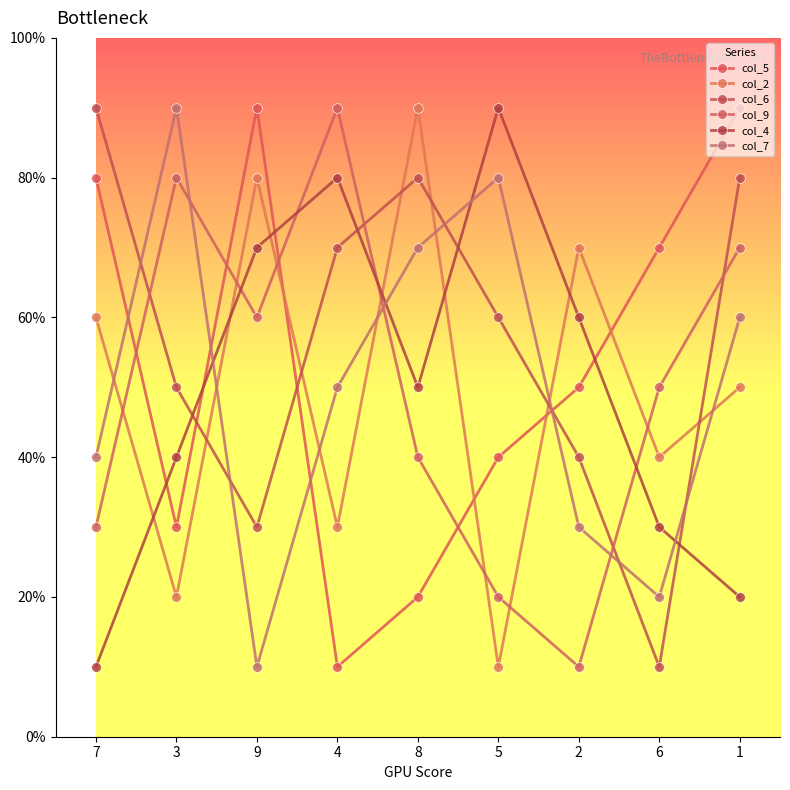

Where is col_2 nearest to the value 5?

1